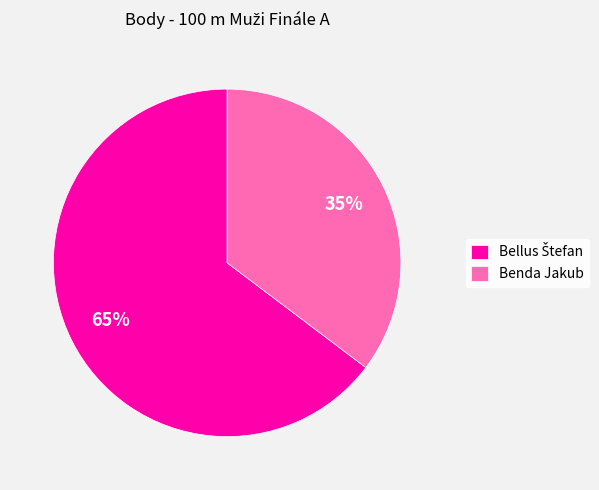

To the nearest percent, what portion does Benda Jakub represent?

35%